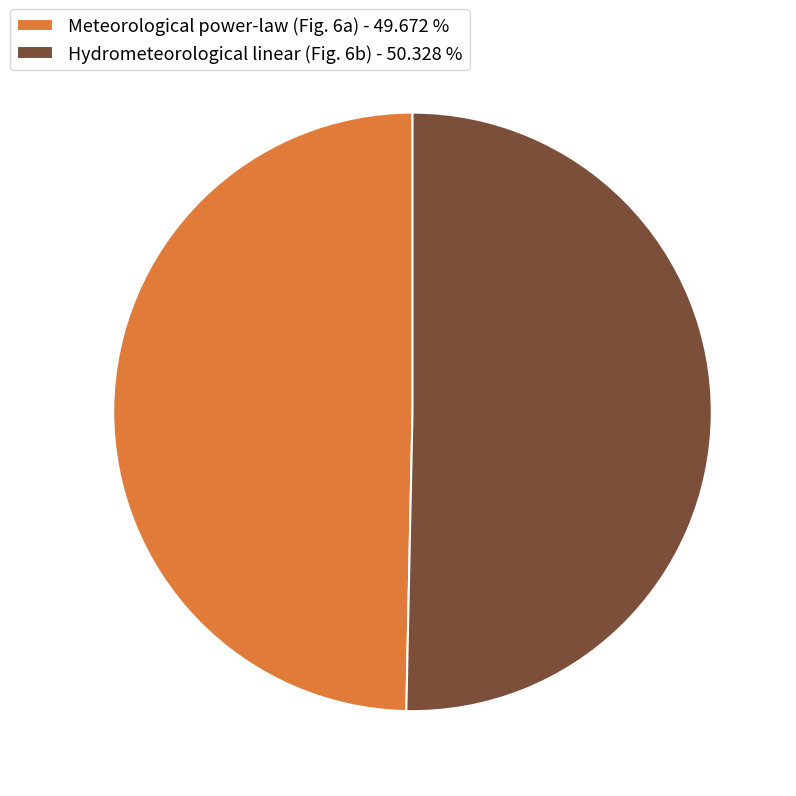

Does any single category account for the majority?

Yes